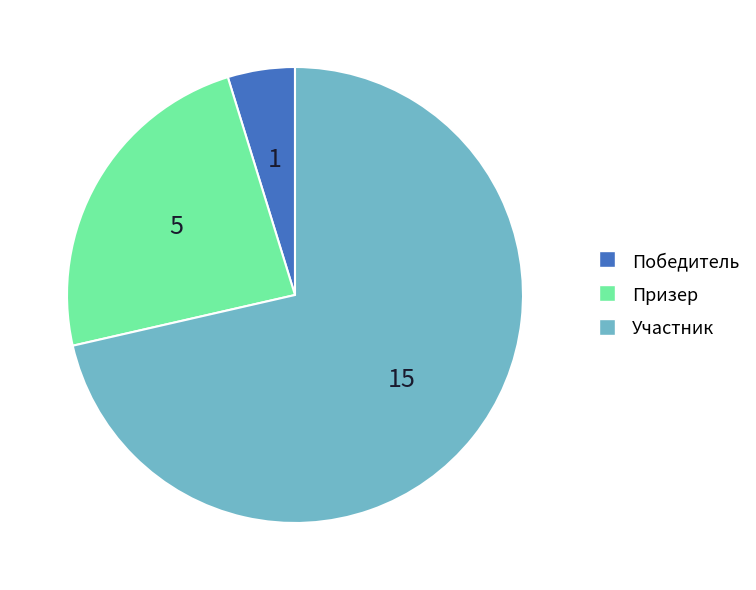

Do Призер and Участник together represent more than half of the pie?

Yes